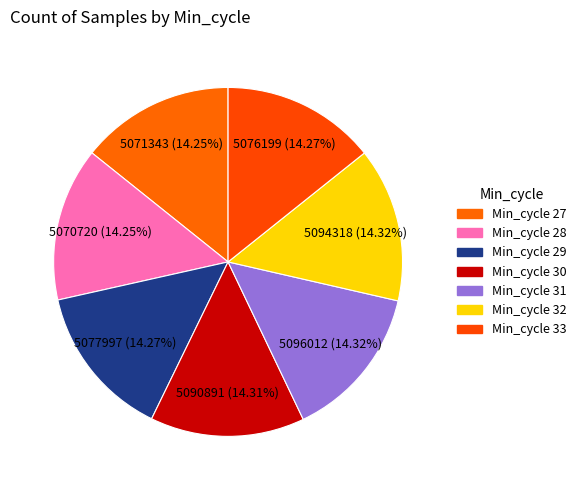

To the nearest percent, what is the average slice percentage?

14%